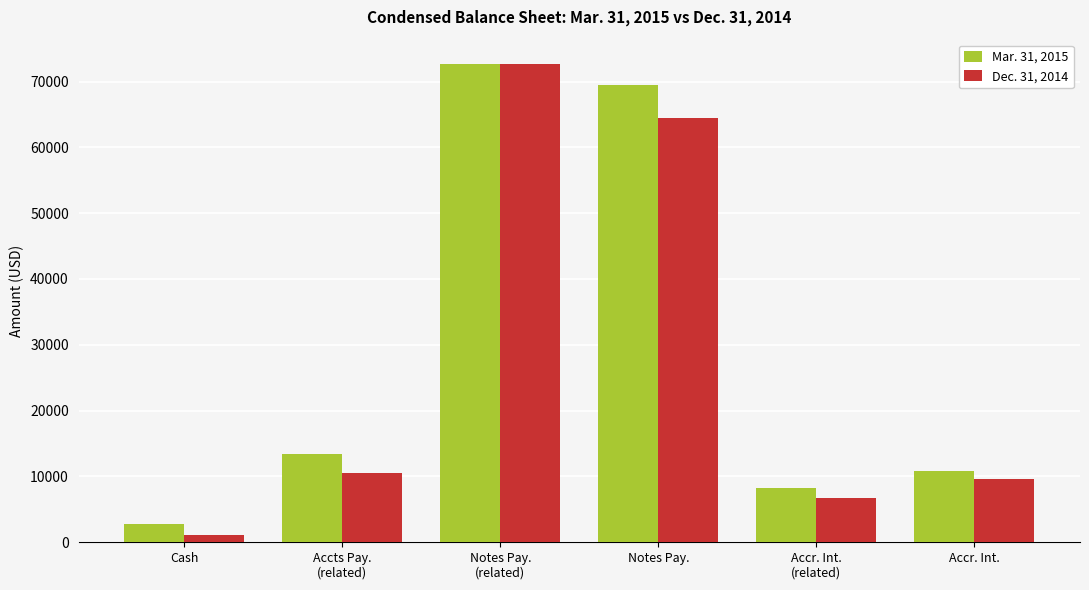

Does the chart contain any negative values?

No